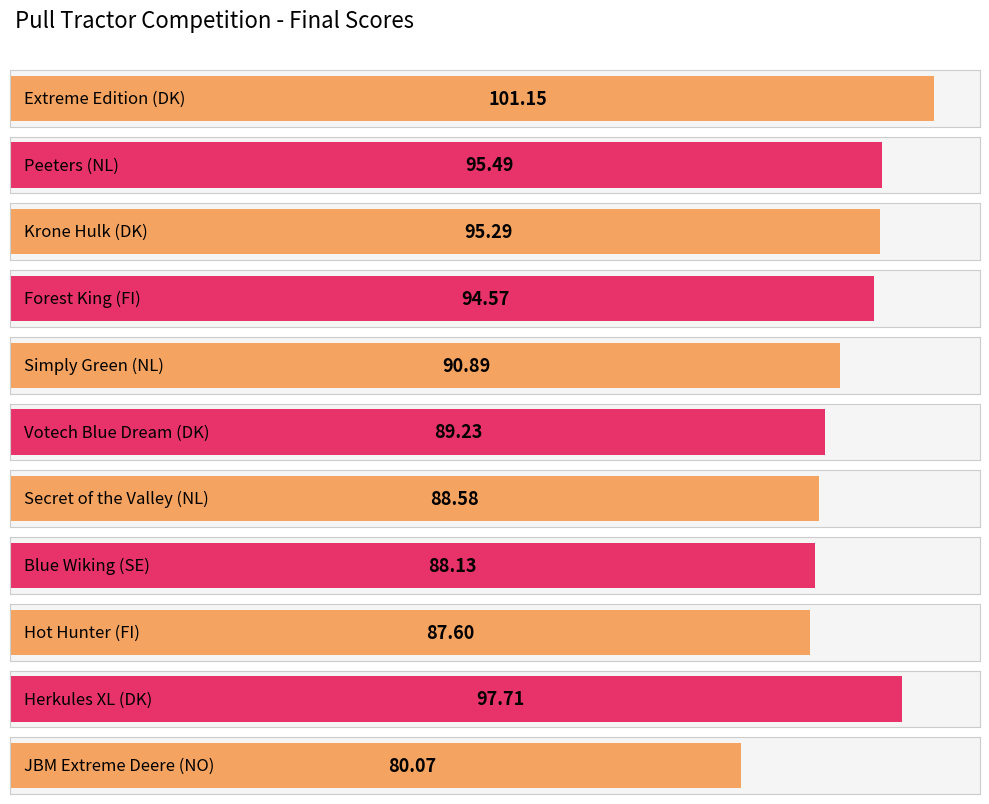

Reading left to right, extract all data points from this chart.

Extreme Edition (DK)=101.2	Peeters (NL)=95.5	Krone Hulk (DK)=95.3	Forest King (FI)=94.6	Simply Green (NL)=90.9	Votech Blue Dream (DK)=89.2	Secret of the Valley (NL)=88.6	Blue Wiking (SE)=88.1	Hot Hunter (FI)=87.6	Herkules XL (DK)=97.7	JBM Extreme Deere (NO)=80.1